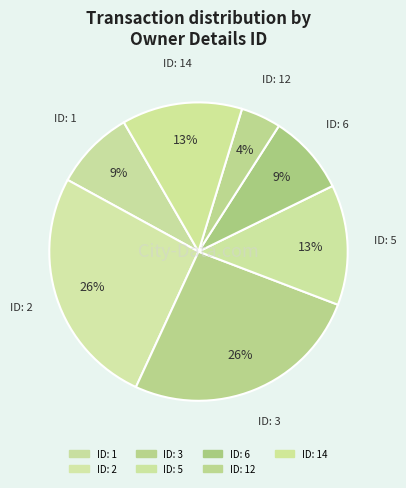

How many segments does this pie chart have?

7